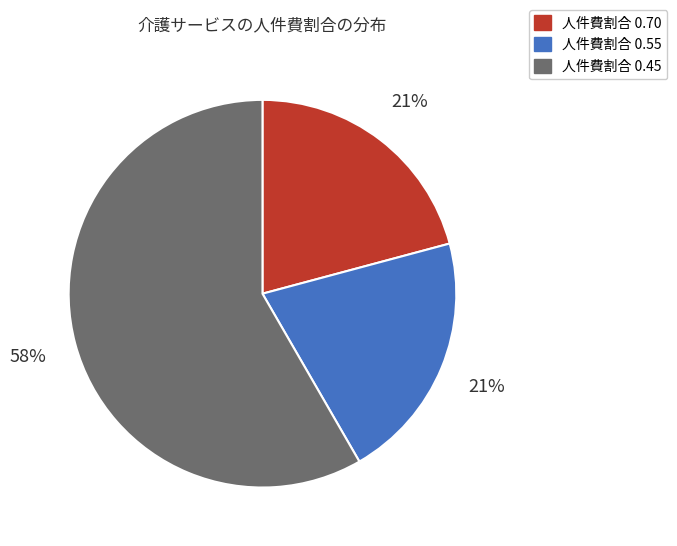

To the nearest percent, what is the average slice percentage?

33%